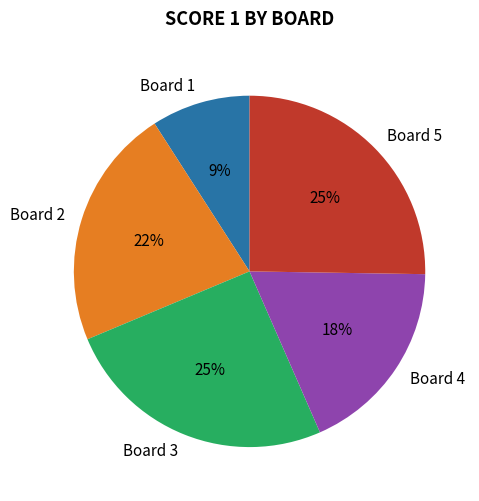

Between Board 1 and Board 2, which is larger?

Board 2